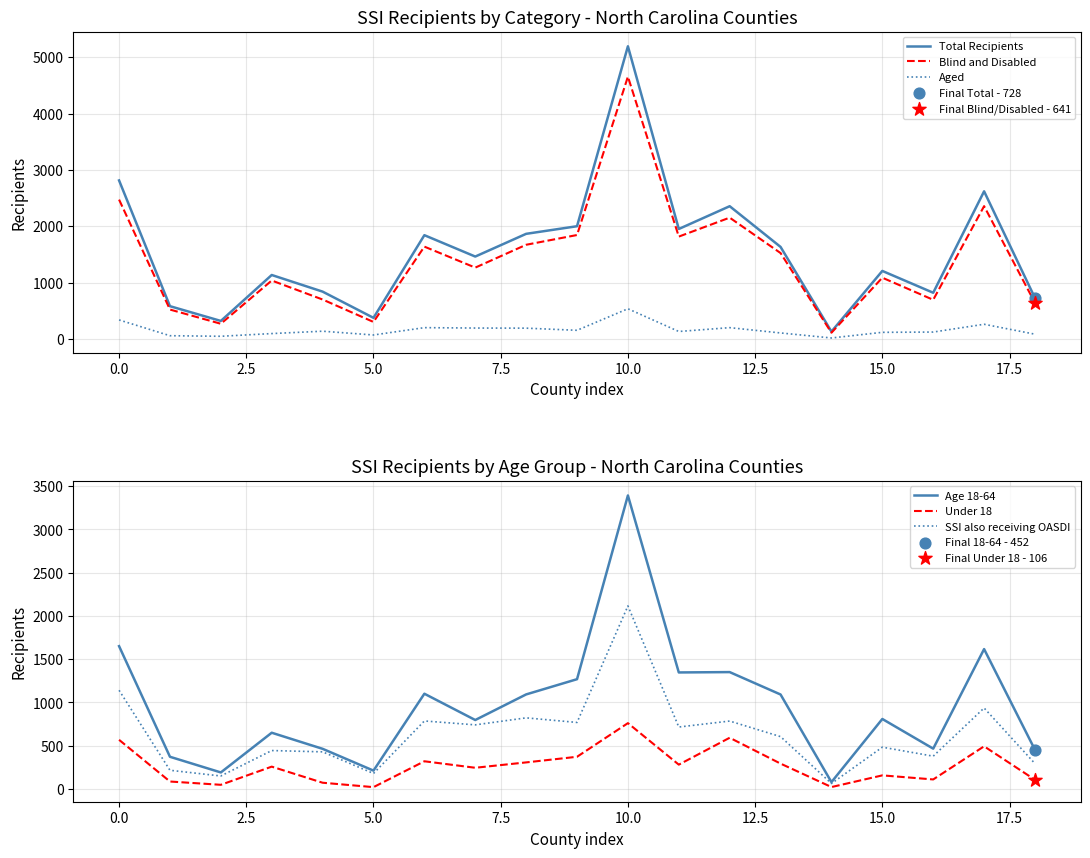

Which series has the largest Y range (max minus min)?

Total Recipients